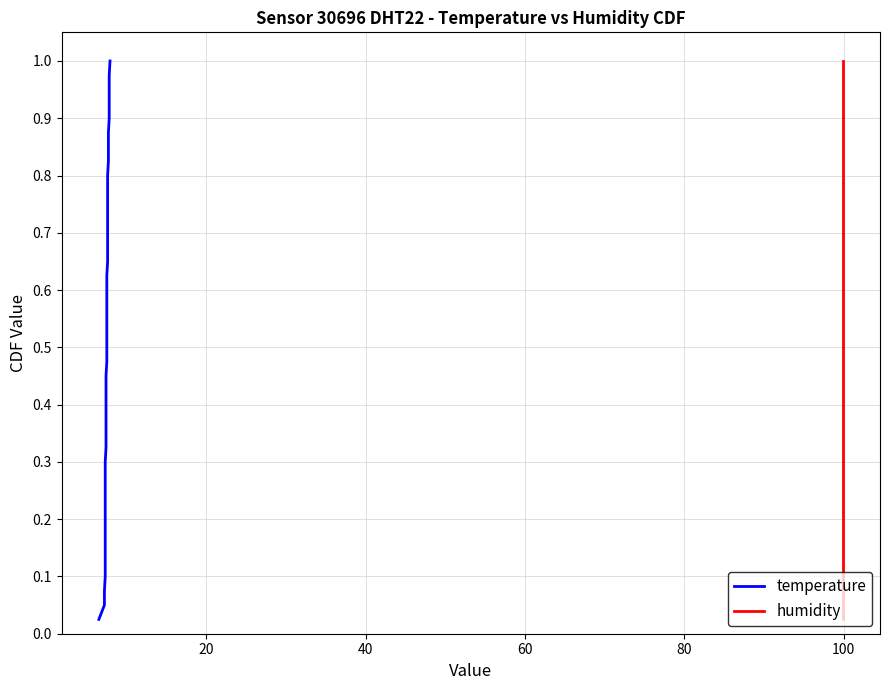

True or false: humidity and temperature intersect in this chart.

False